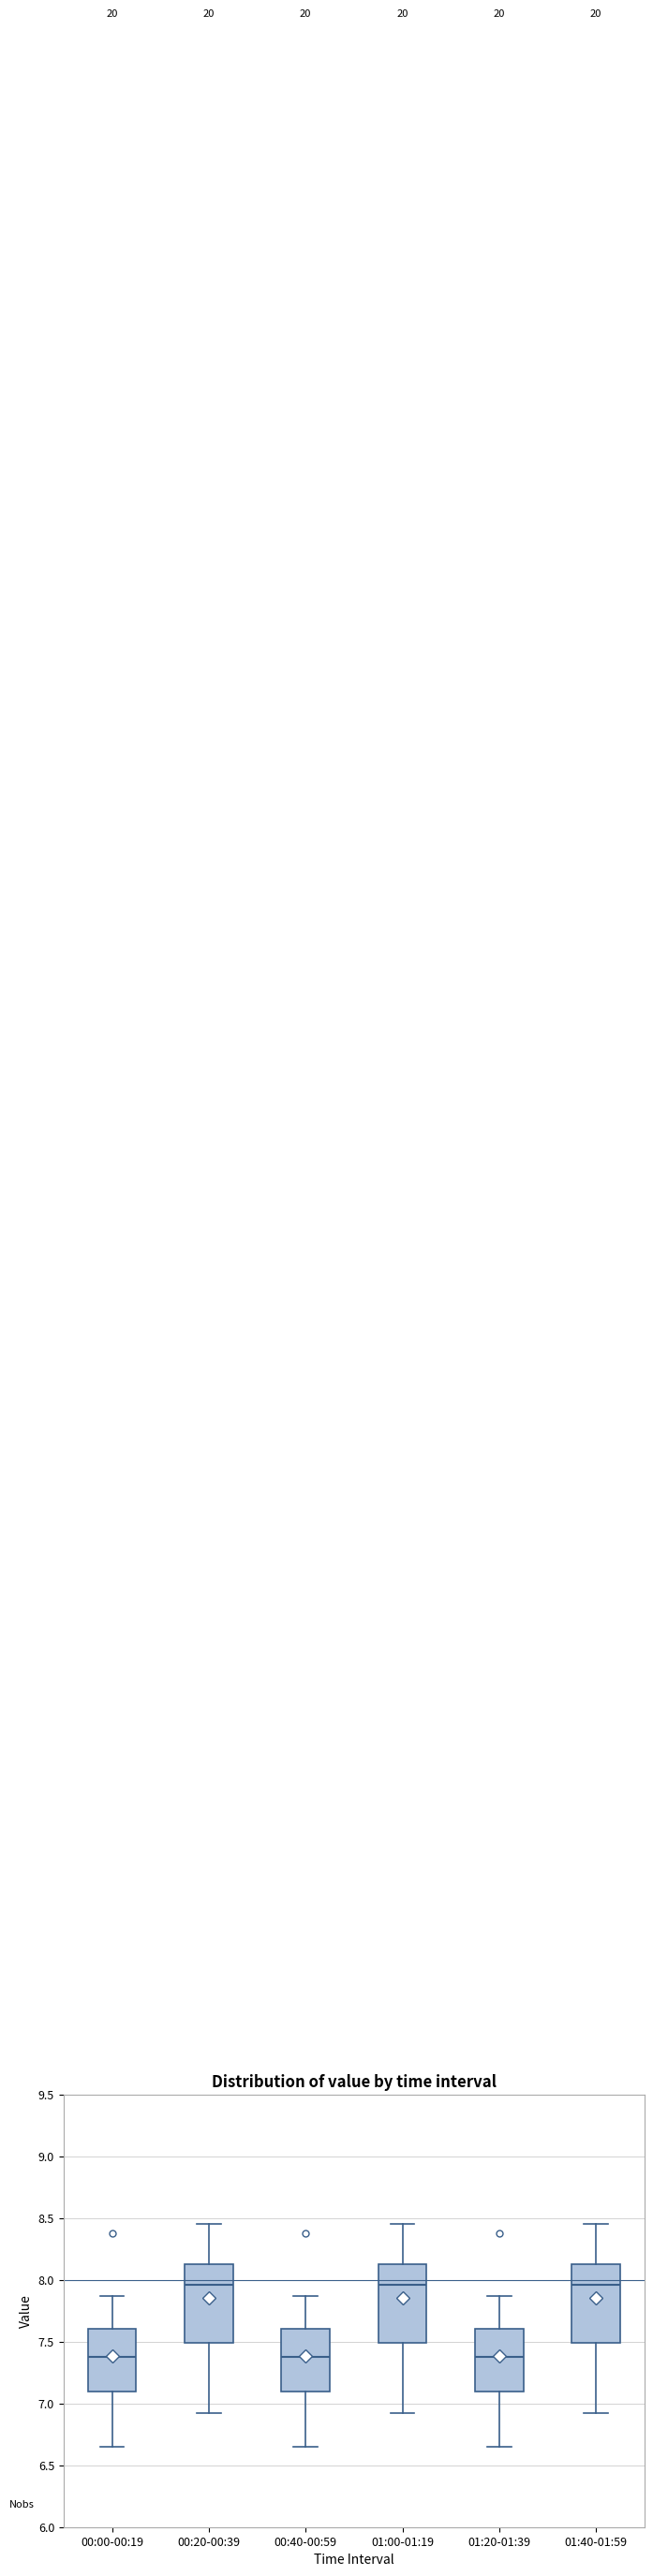

Reading left to right, read every box against the y-axis: the position of its median line, the range the box covers, and the ends of its whiskers. The values are not printed on the chart, so give them approximately, as read against the axis.

00:00-00:19: median 7.40, box 7.10 to 7.60, whiskers 6.65 to 7.85
00:20-00:39: median 7.95, box 7.50 to 8.15, whiskers 6.90 to 8.45
00:40-00:59: median 7.40, box 7.10 to 7.60, whiskers 6.65 to 7.85
01:00-01:19: median 7.95, box 7.50 to 8.15, whiskers 6.90 to 8.45
01:20-01:39: median 7.40, box 7.10 to 7.60, whiskers 6.65 to 7.85
01:40-01:59: median 7.95, box 7.50 to 8.15, whiskers 6.90 to 8.45